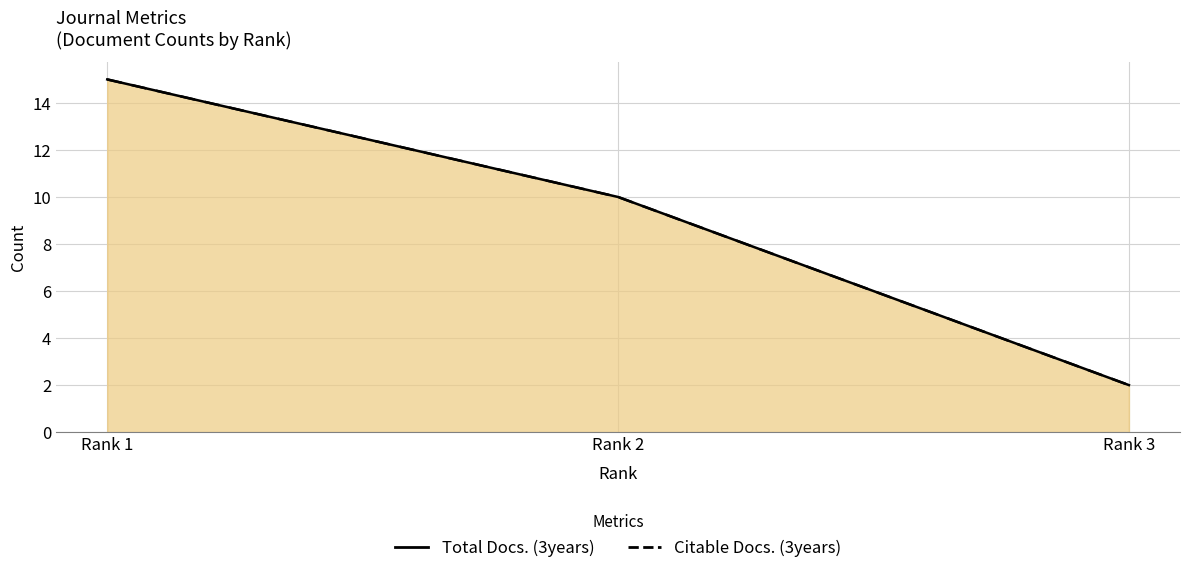

What is the average value of the Total Docs. (3years) series?

9